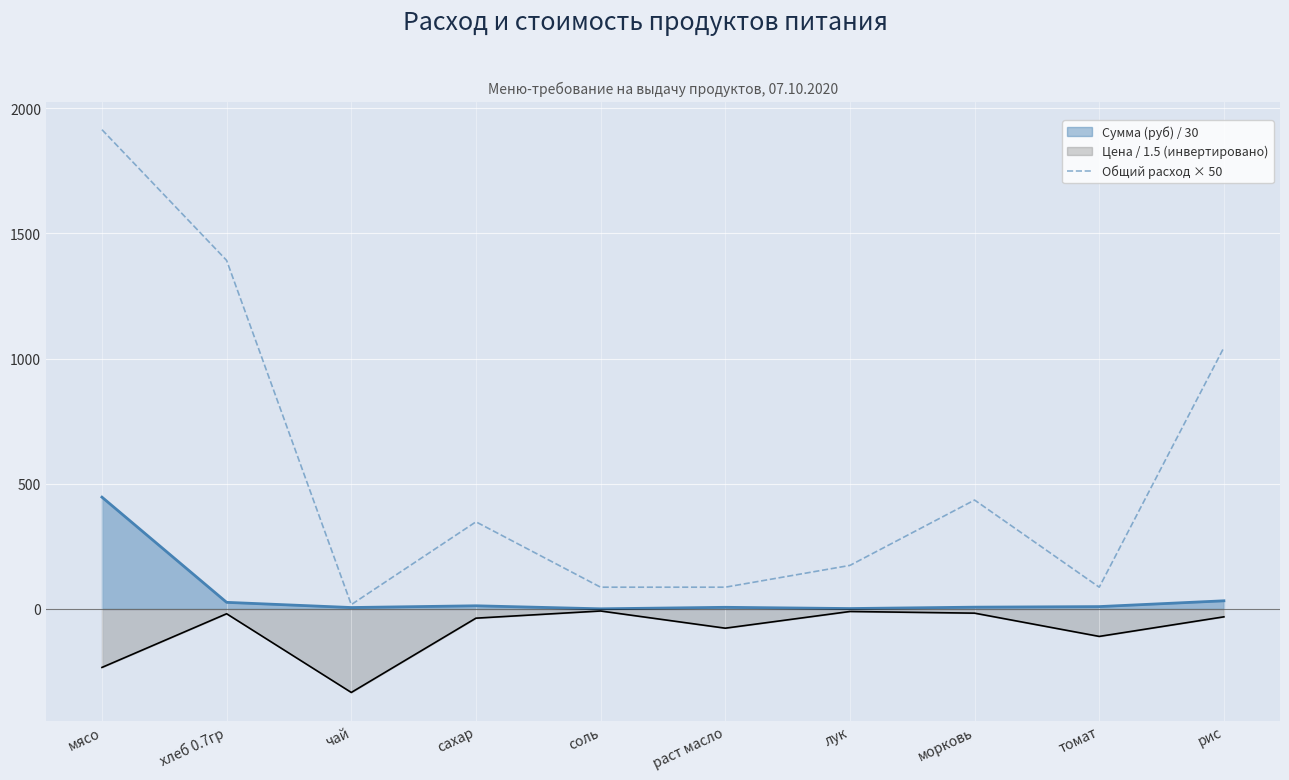

At which label does the data first exceed 348?

мясо